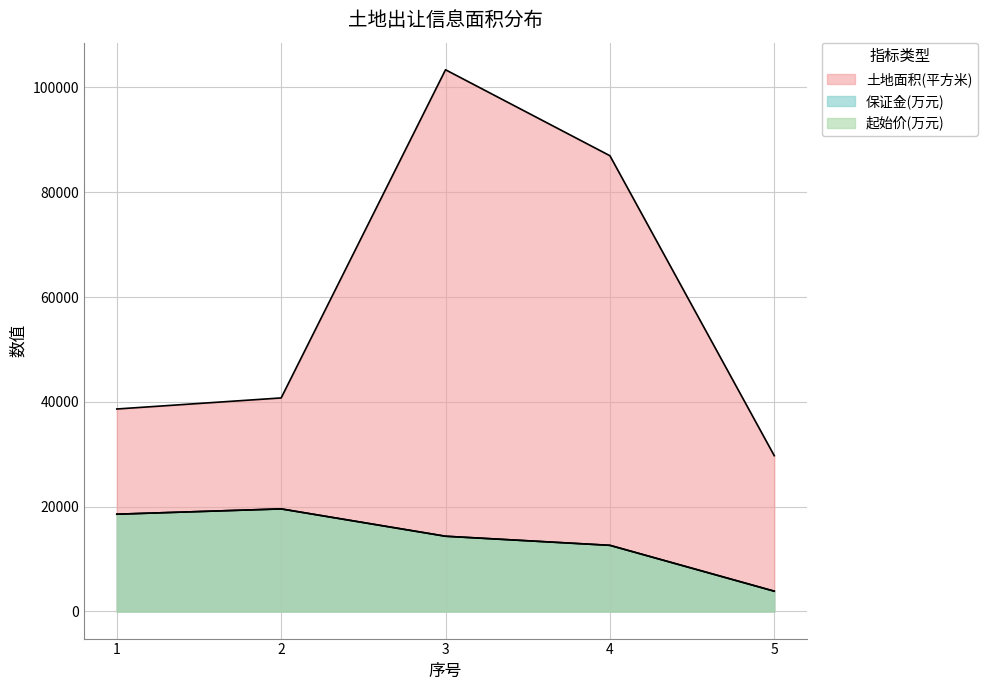

List the series in order of their peak value, highest first.

土地面积(平方米), 保证金(万元), 起始价(万元)